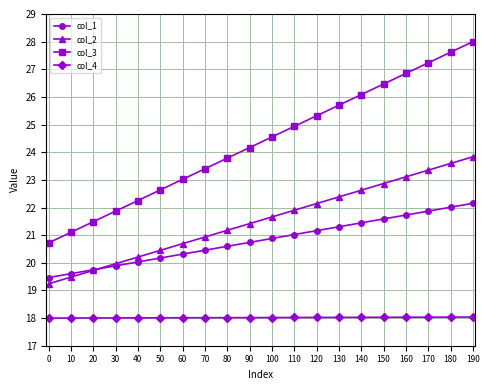

Does the chart have visible grid lines?

Yes